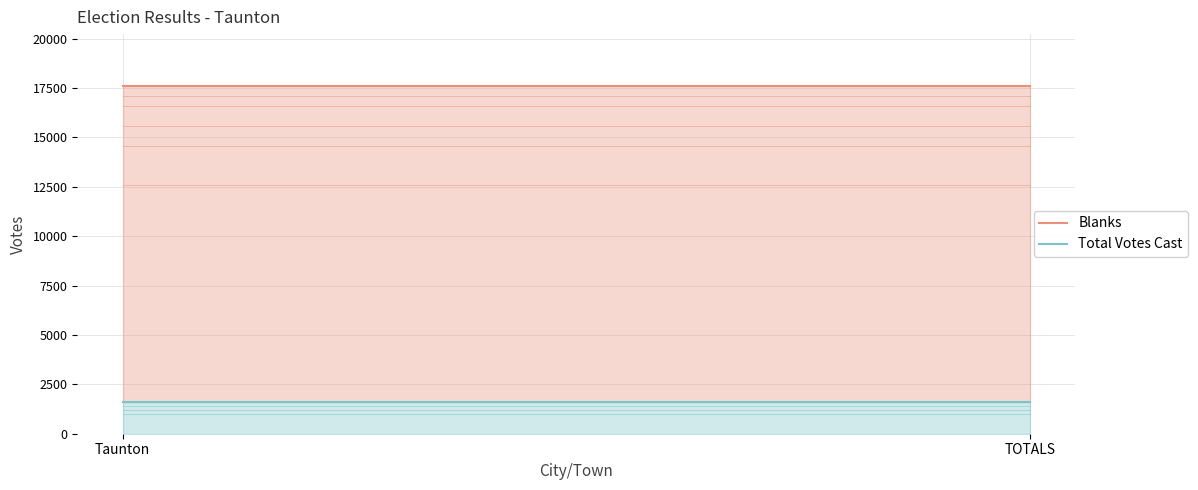

Rank the series by their average value, from lowest to highest.

Total Votes Cast, Blanks